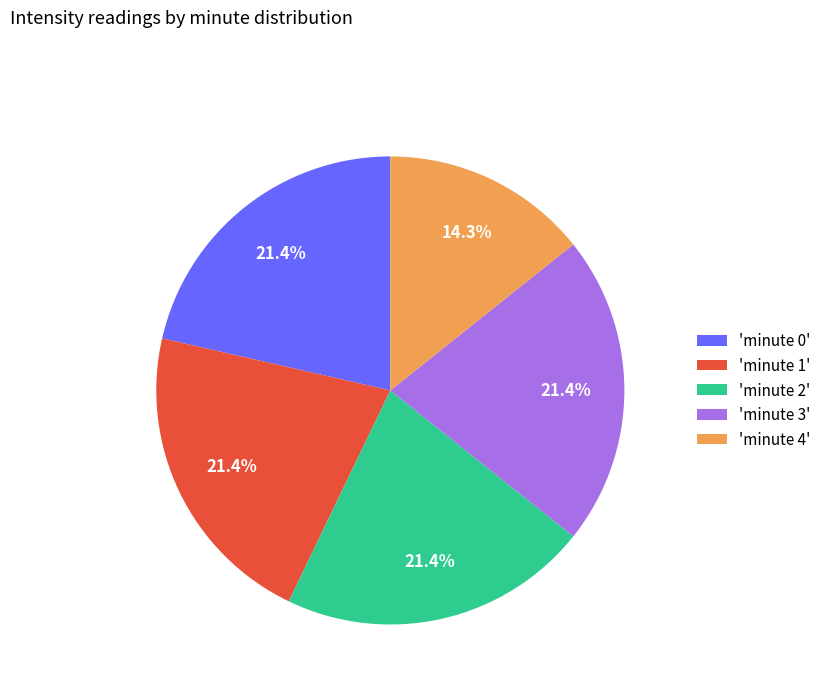

Is there any slice that represents more than half of the pie?

No